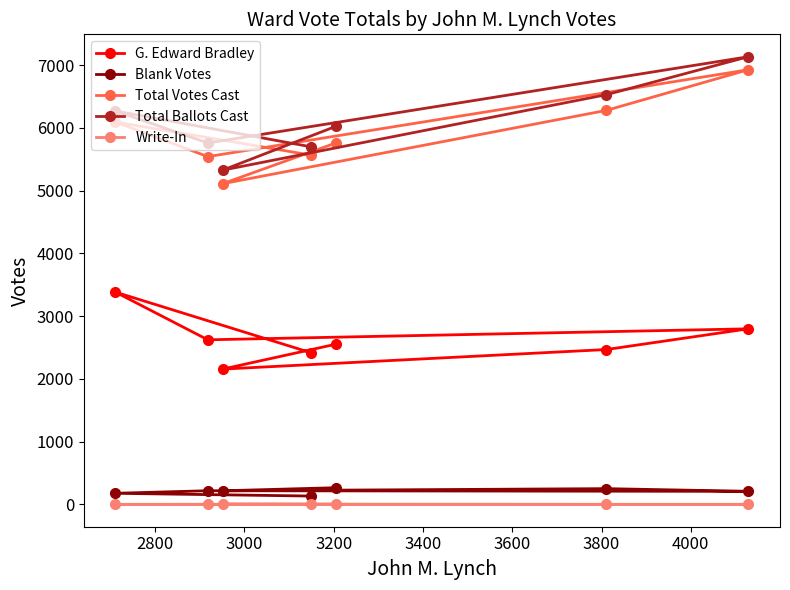

How many values in the Total Ballots Cast series are below 6024?

3